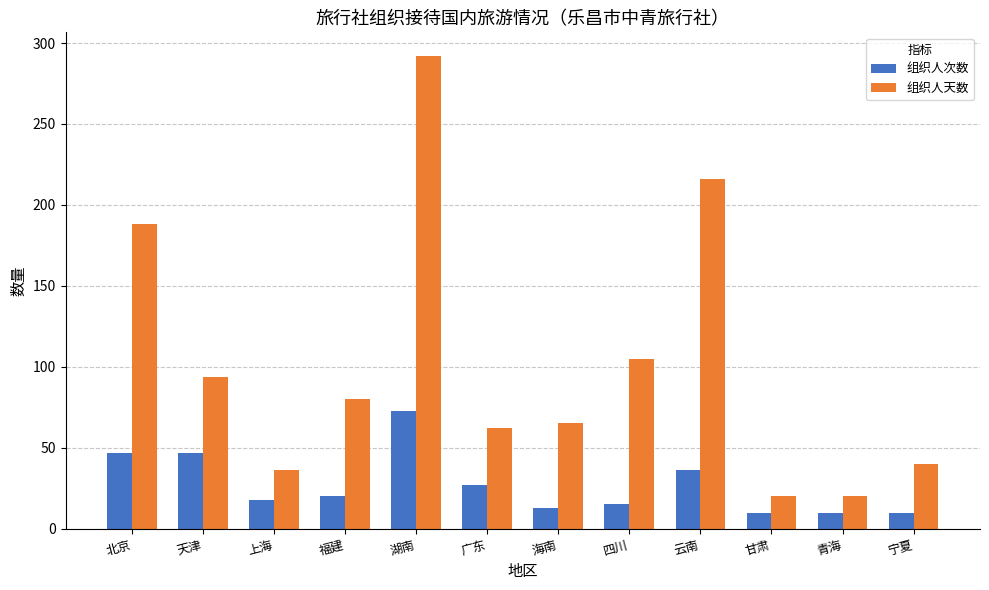

What position from the right is 海南?

6